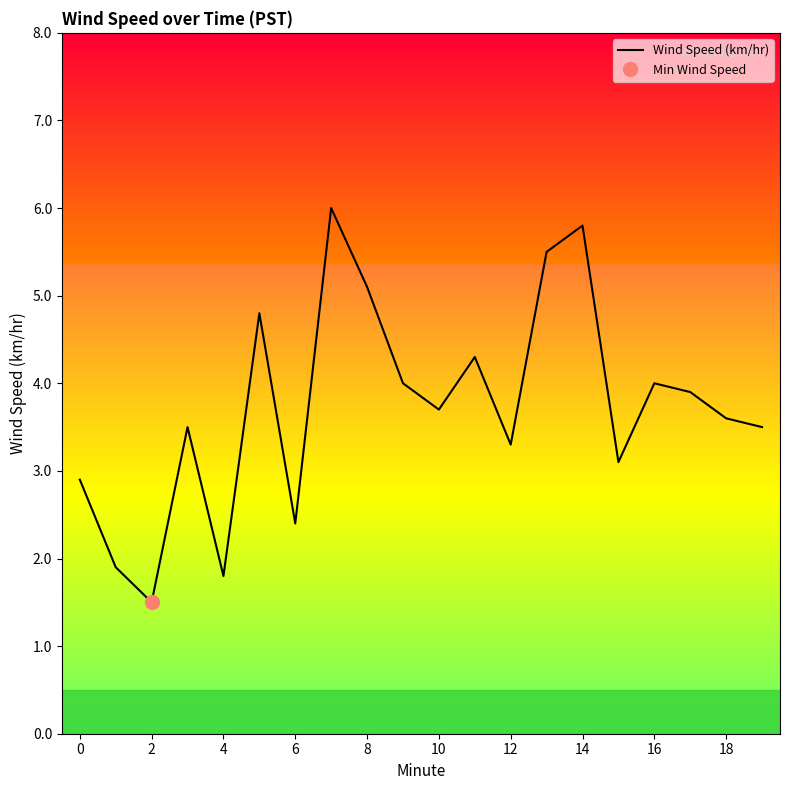

True or false: Wind Speed (km/hr) has a value of 3.7 at 6.

False